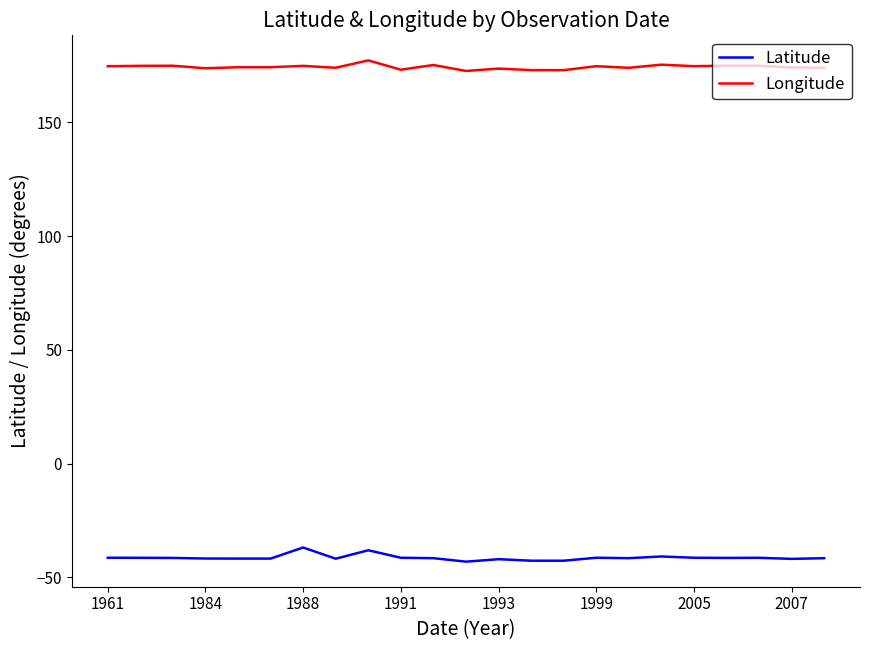

List the series in order of their peak value, highest first.

Longitude, Latitude